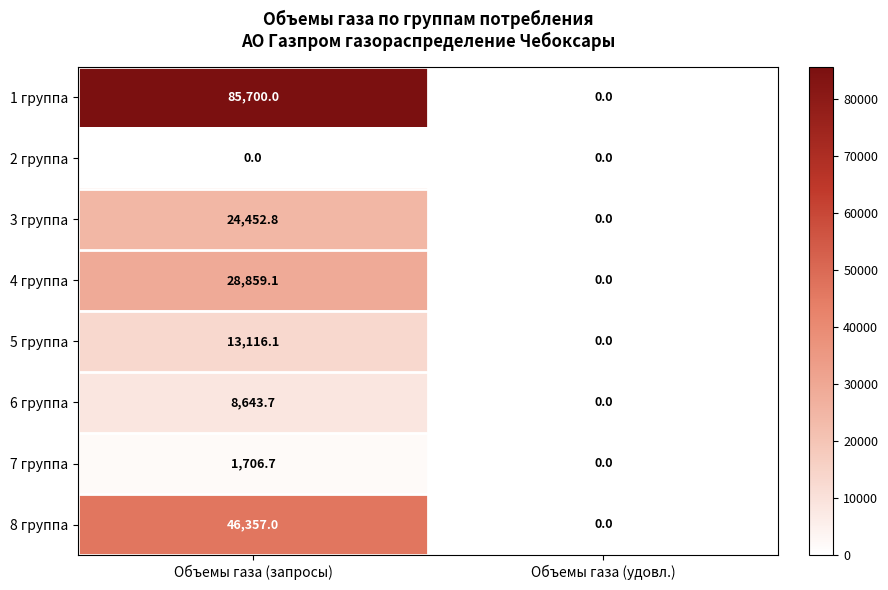

What is the average value of the 8 группа series?

23178.5